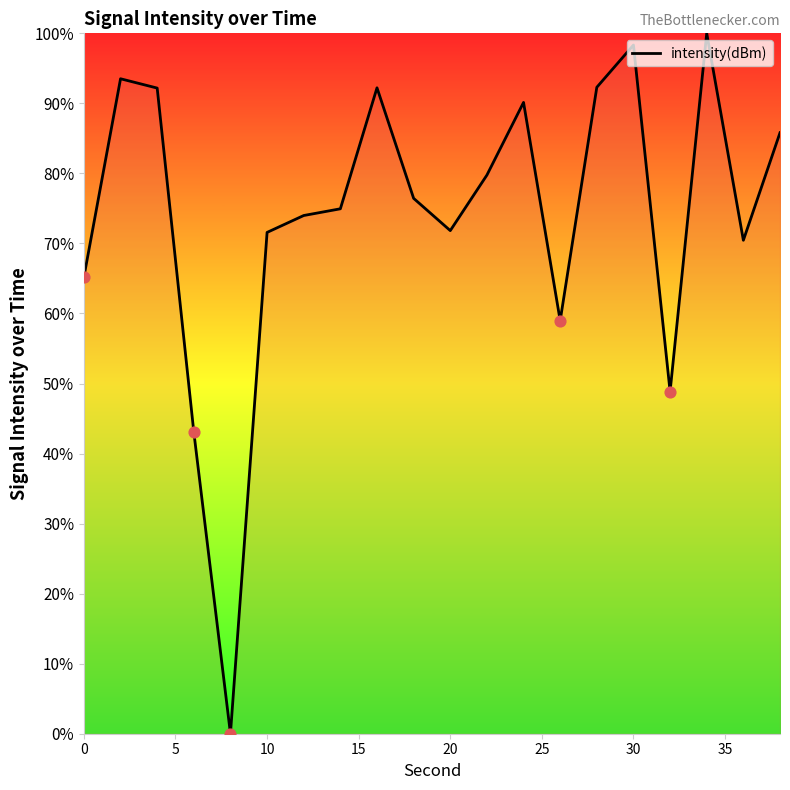

What is the difference between the maximum and minimum values?

100.0